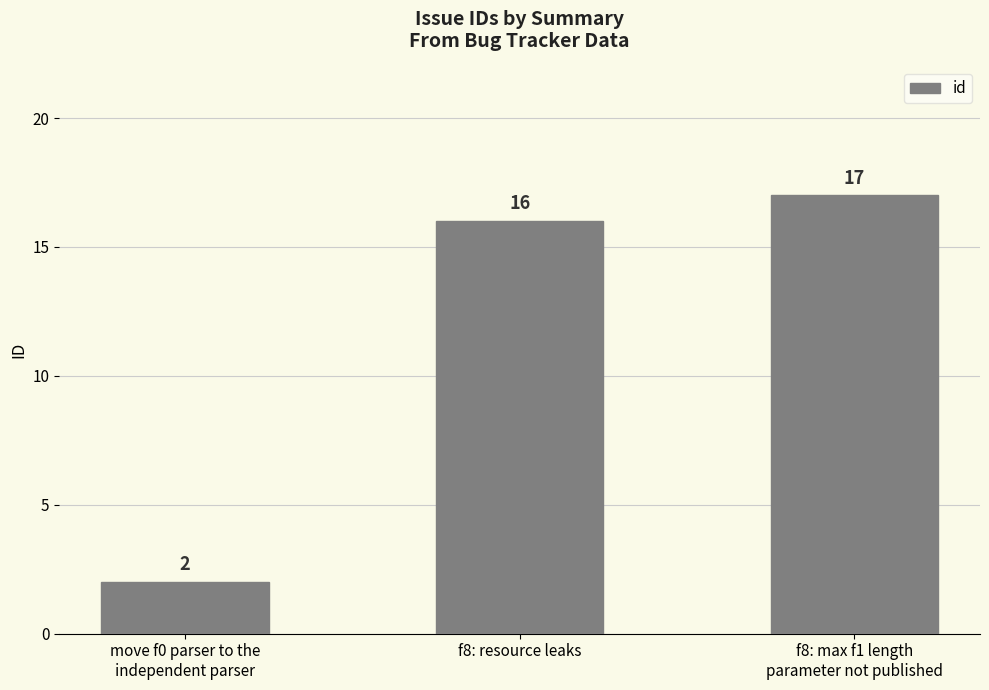

What position from the left is move f0 parser to the
independent parser?

1